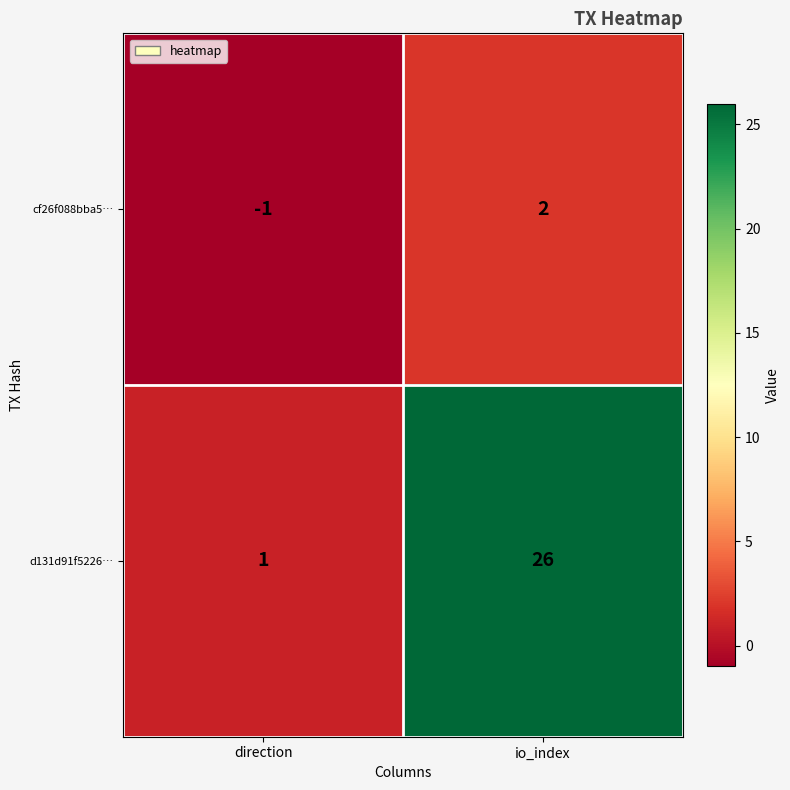

Reading left to right, transcribe all the data shown in this chart.

cf26f088bba5…: -1	2
d131d91f5226…: 1	26